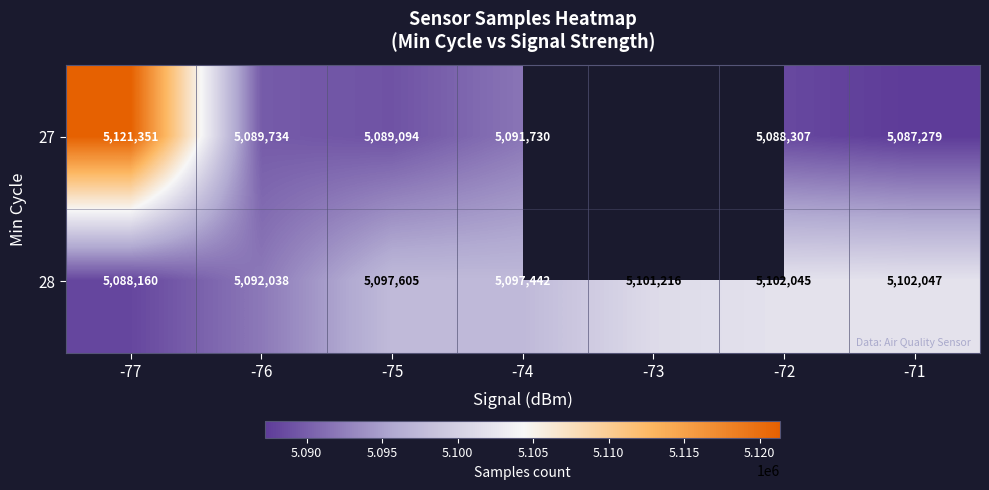

The 28 series shows 2659924.7 at -74. True or false?

False